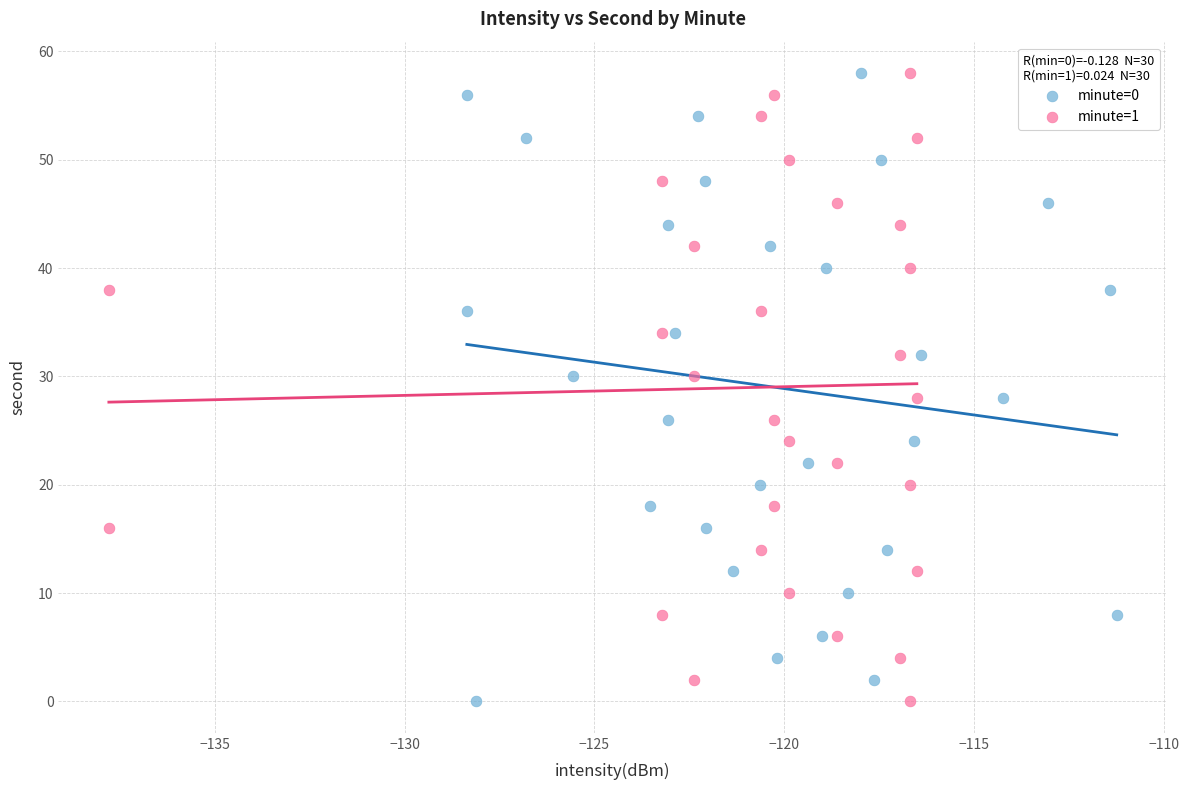

What are all the series names shown in the legend?

minute=0, minute=1